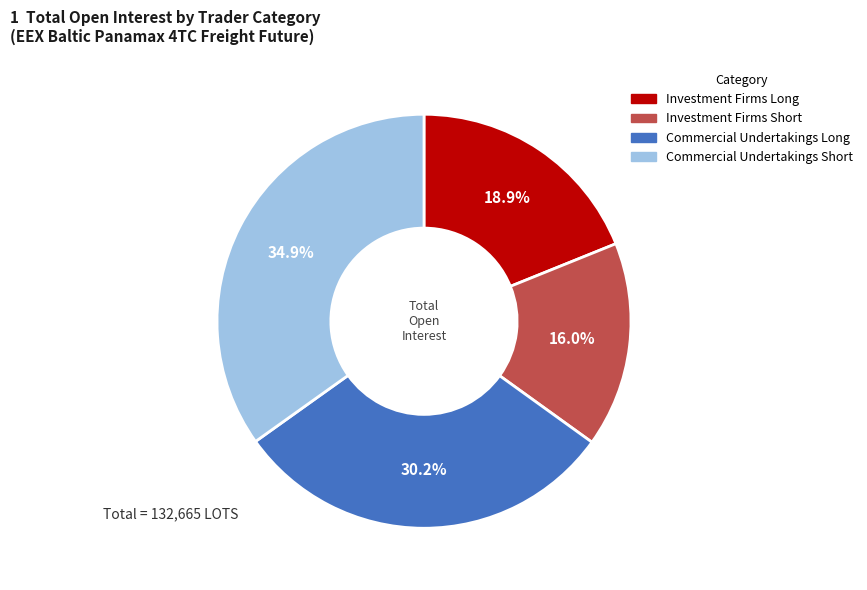

True or false: Commercial Undertakings Short accounts for 49% of the total.

False